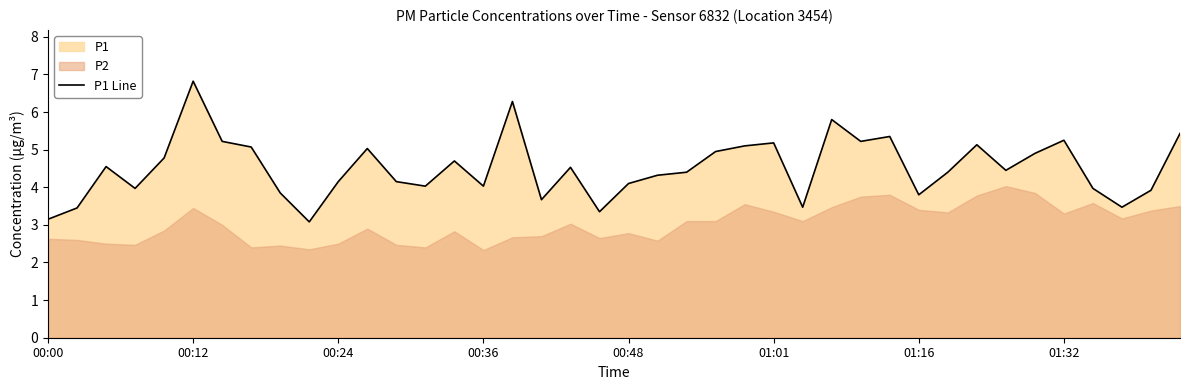

Reading right to left, transcribe all the data shown in this chart.

5.4	3.9	3.5	4.0	5.2	4.9	4.5	5.1	4.4	3.8	5.3	5.2	5.8	3.5	5.2	5.1	5.0	4.4	4.3	4.1	3.4	4.5	3.7	6.3	4.0	4.7	4.0	4.2	5.0	4.2	3.1	3.9	5.1	5.2	6.8	4.8	4.0	4.5	3.5	3.1